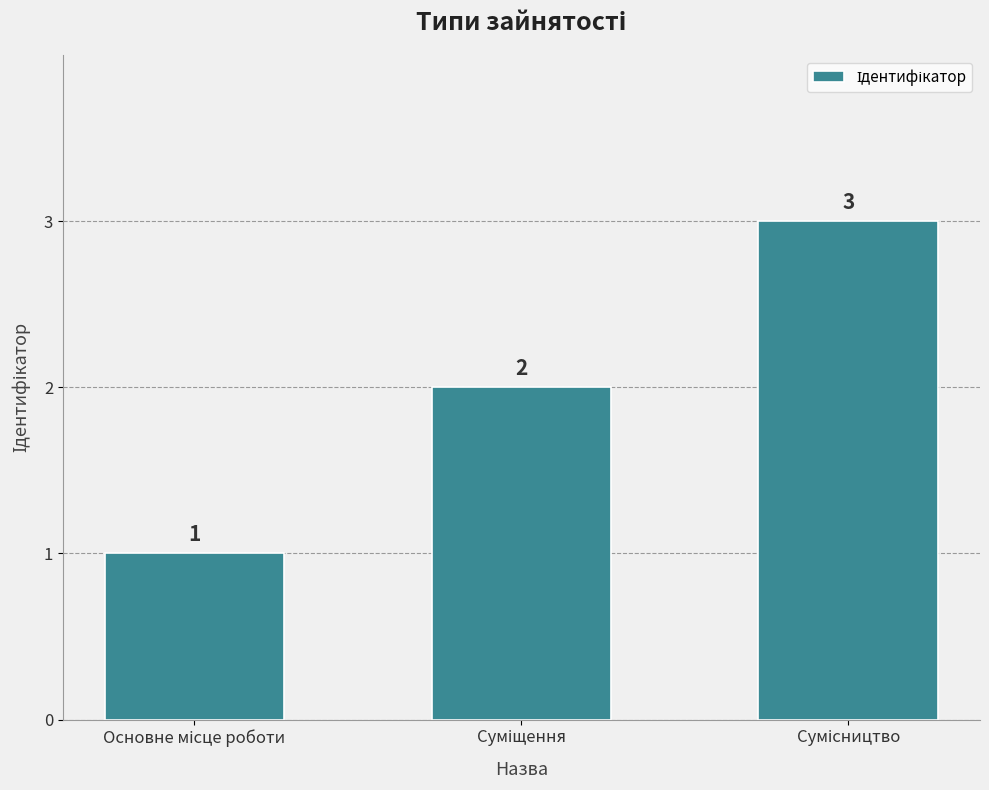

What is the maximum value shown in the chart?

3